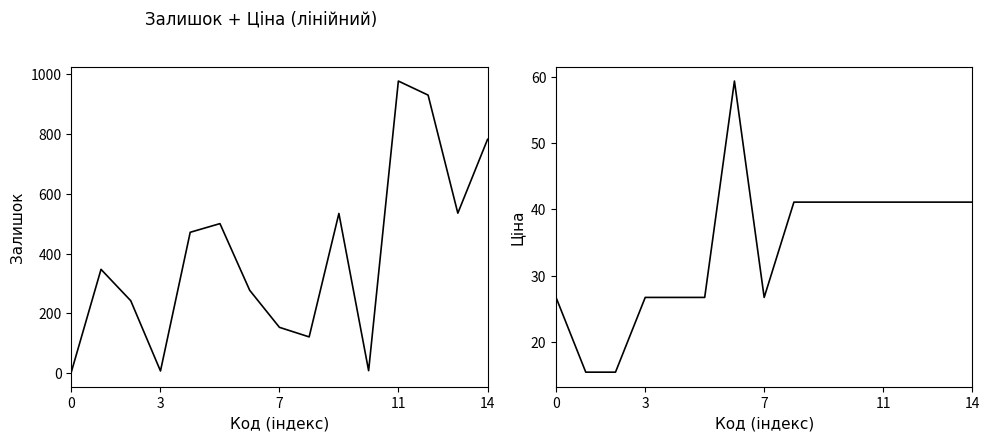

At which label does Ціна reach its peak?

6